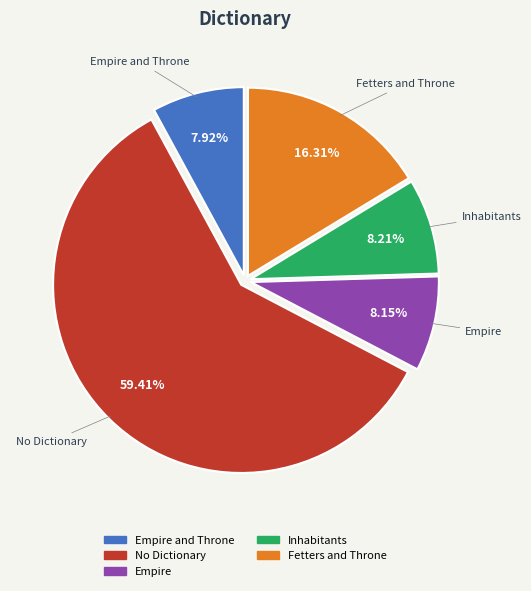

Is there any slice that represents more than half of the pie?

Yes